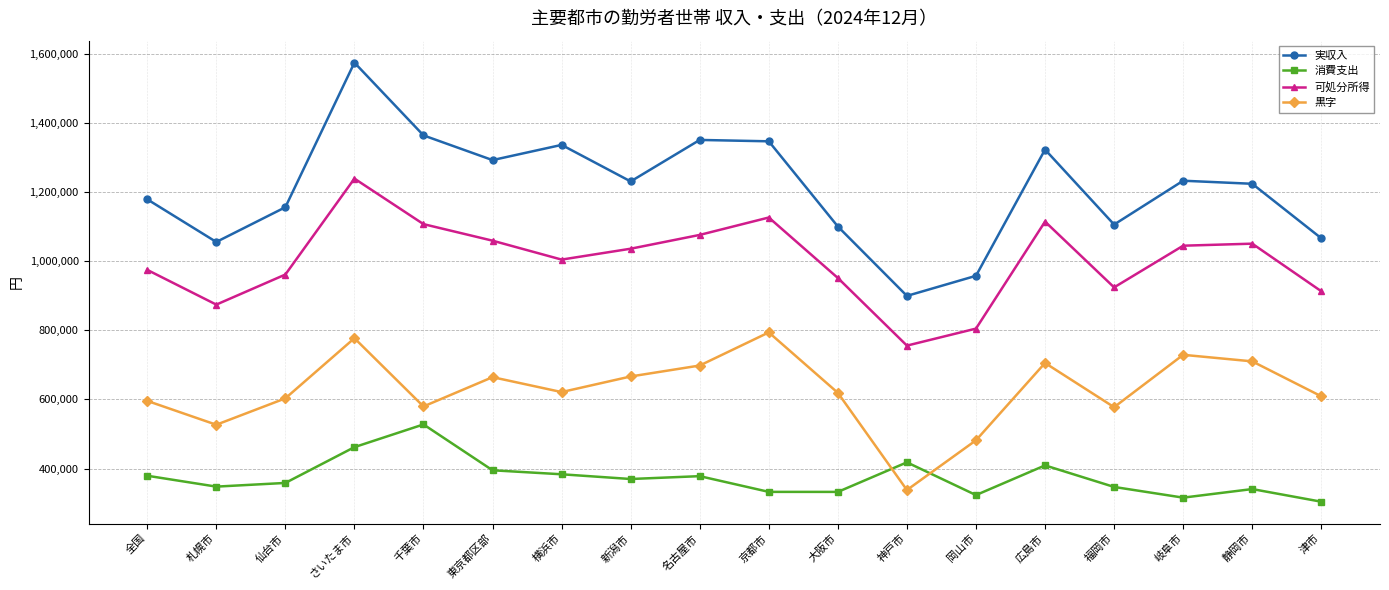

What is the difference between the maximum and minimum values in the 黒字 series?

456224